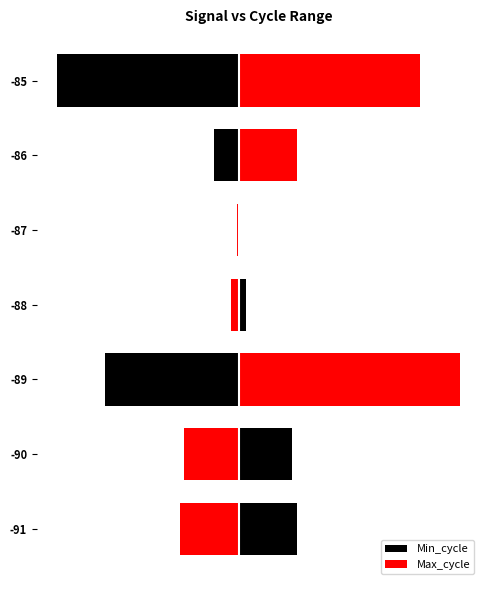

Reading left to right, extract all data points from this chart.

Min_cycle: 89	81	-204	11	3	-37	-277
Max_cycle: -89	-84	338	-11	-3	90	277